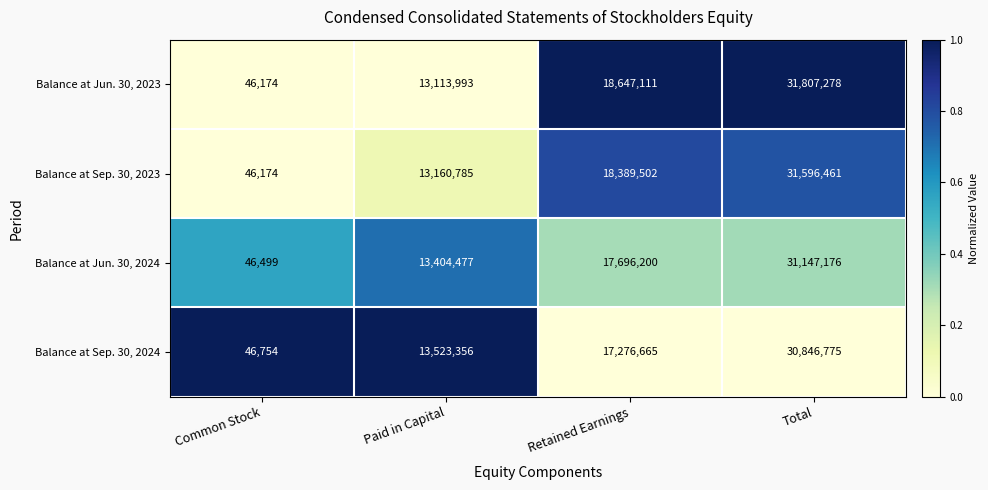

What is the spread (max minus min) of values at Retained Earnings?

1370446